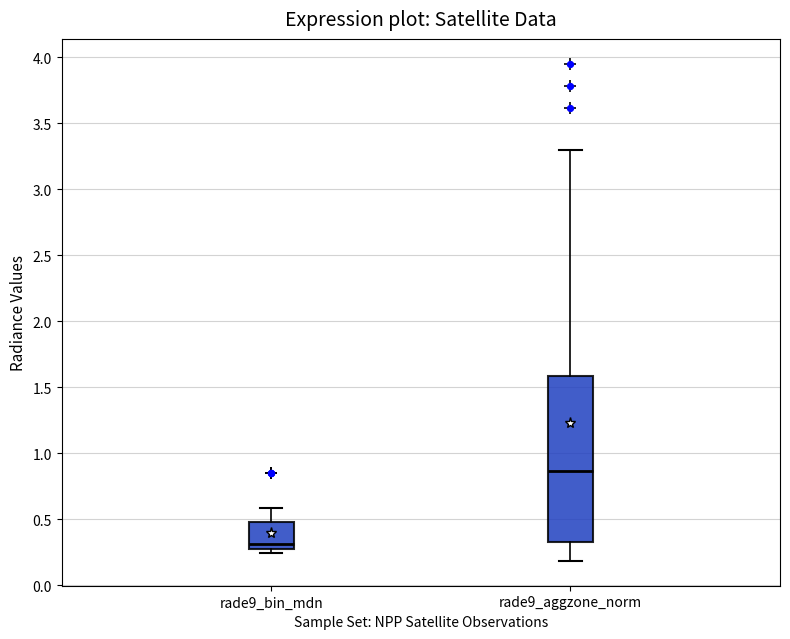

Which box has the lowest median line?

rade9_bin_mdn